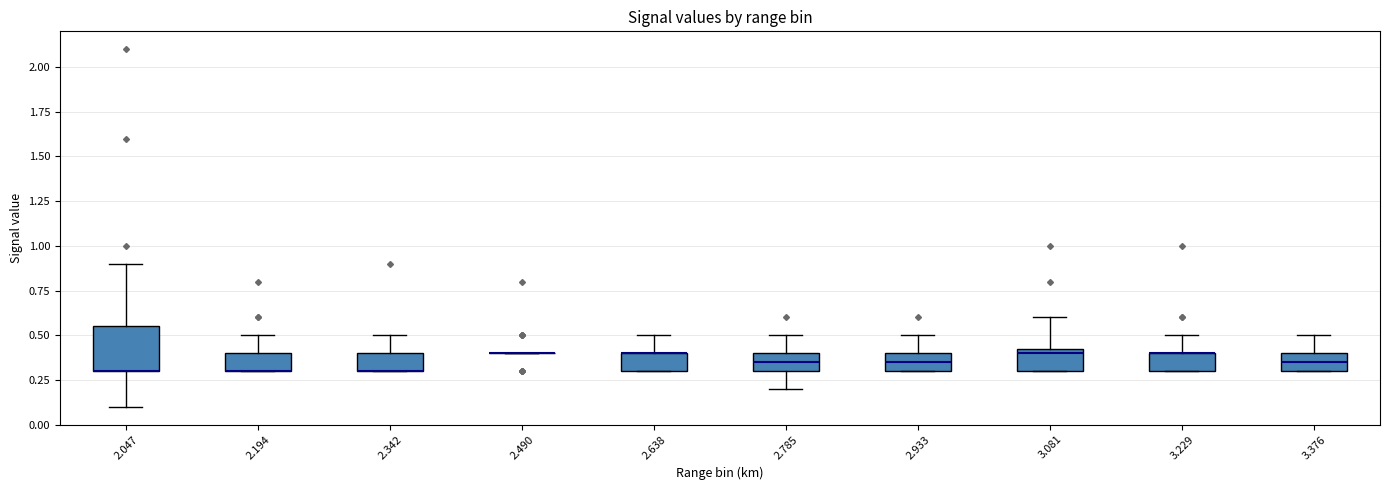

Reading left to right, transcribe this box plot: for each box, give where its median line is, the range the box spans, and where its two whiskers end, as read against the y-axis. The values are not printed on the chart, so give them approximately, as read against the axis.

2.047: median 0.30 (drawn on the box's lower edge), box 0.30 to 0.55, whiskers 0.10 to 0.90
2.194: median 0.30 (drawn on the box's lower edge), box 0.30 to 0.40, whiskers 0.30 to 0.50
2.342: median 0.30 (drawn on the box's lower edge), box 0.30 to 0.40, whiskers 0.30 to 0.50
2.490: box collapsed to a line at 0.40, whiskers 0.40 to 0.40
2.638: median 0.40 (drawn on the box's upper edge), box 0.30 to 0.40, whiskers 0.30 to 0.50
2.785: median 0.35, box 0.30 to 0.40, whiskers 0.20 to 0.50
2.933: median 0.35, box 0.30 to 0.40, whiskers 0.30 to 0.50
3.081: median 0.40, box 0.30 to 0.45, whiskers 0.30 to 0.60
3.229: median 0.40 (drawn on the box's upper edge), box 0.30 to 0.40, whiskers 0.30 to 0.50
3.376: median 0.35, box 0.30 to 0.40, whiskers 0.30 to 0.50